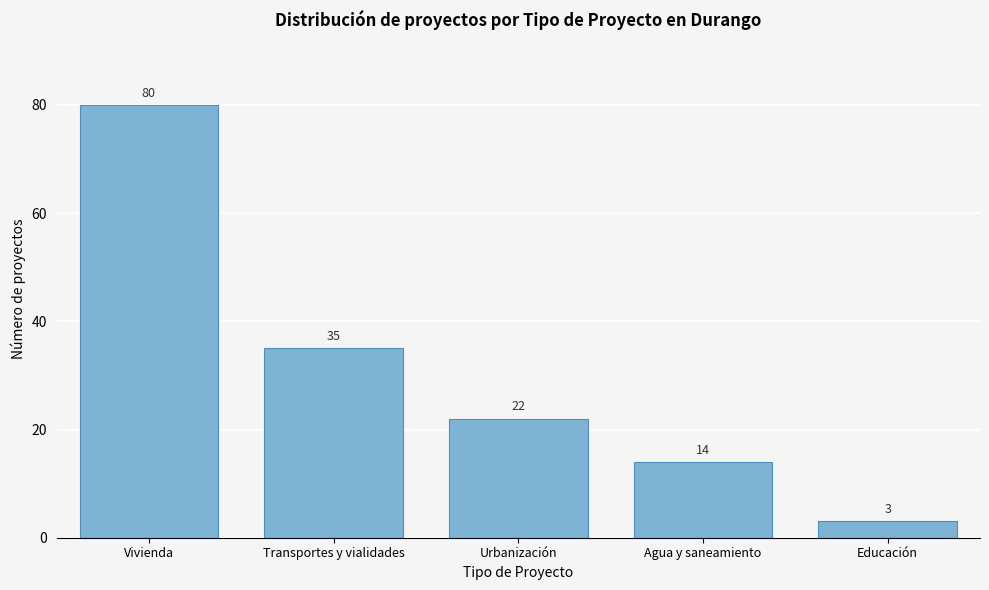

Reading left to right, extract all data points from this chart.

Vivienda=80	Transportes y vialidades=35	Urbanización=22	Agua y saneamiento=14	Educación=3